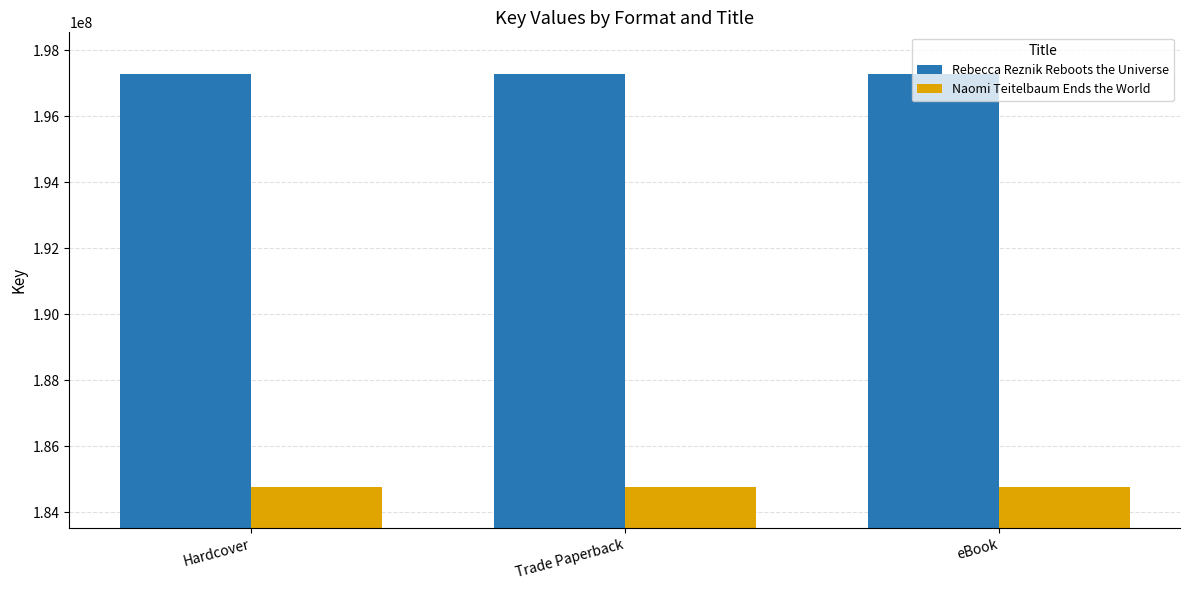

What is the minimum value shown in the chart?

184777405